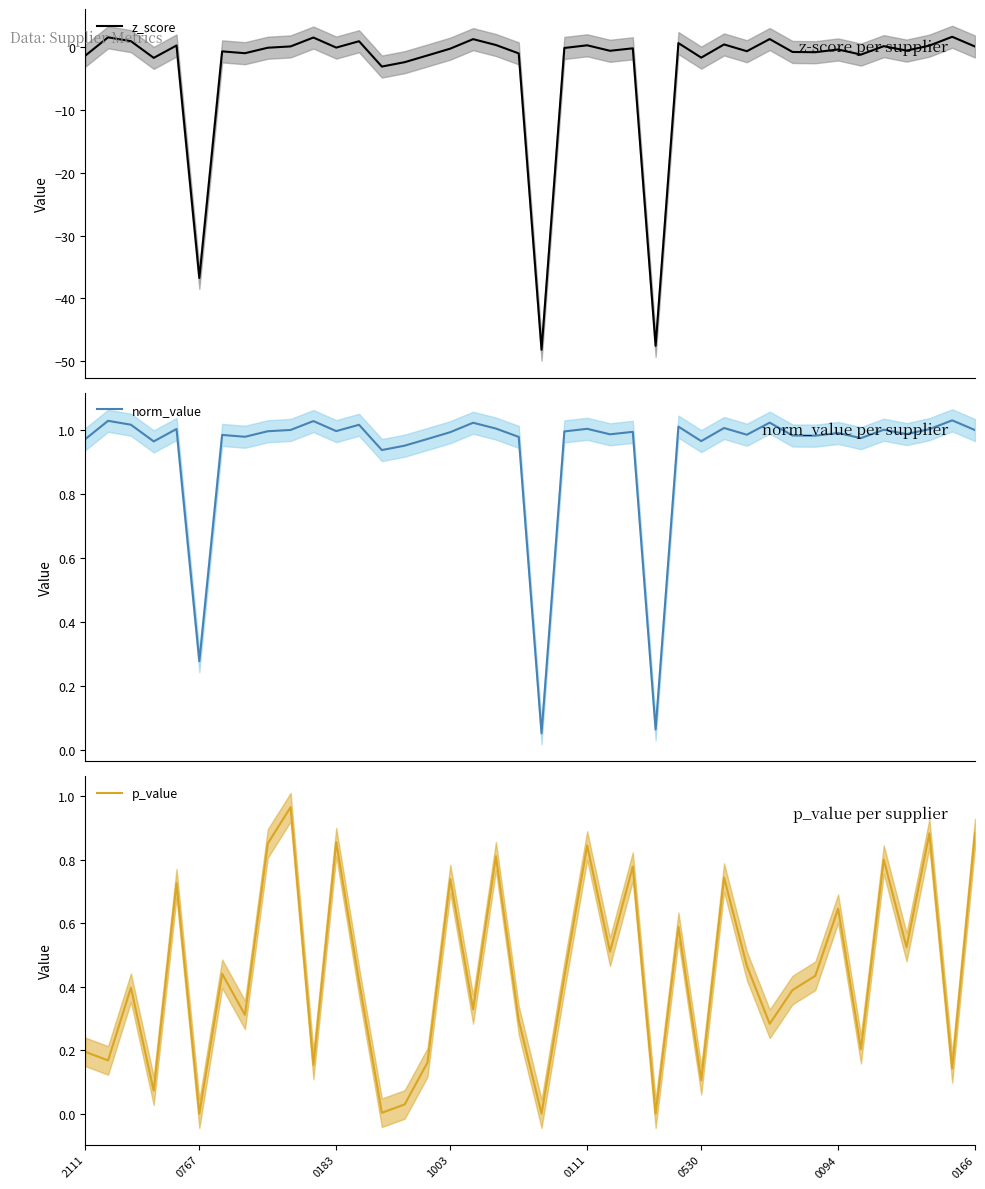

What is the difference between the highest and lowest values at 23?

1.7